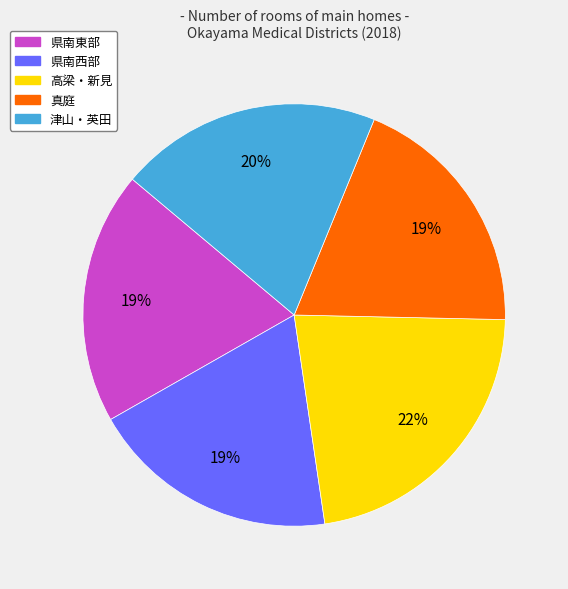

The 県南西部 slice represents 19% of the pie. True or false?

True